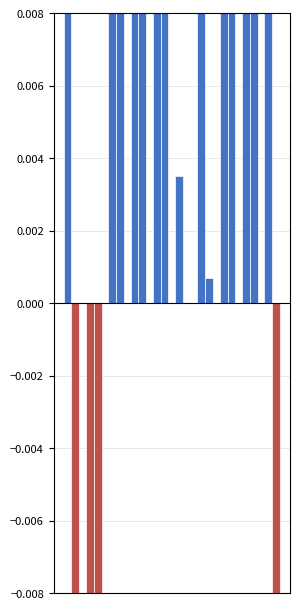

What is the difference between the maximum and second lowest values in the Day RN Fill series?

0.5